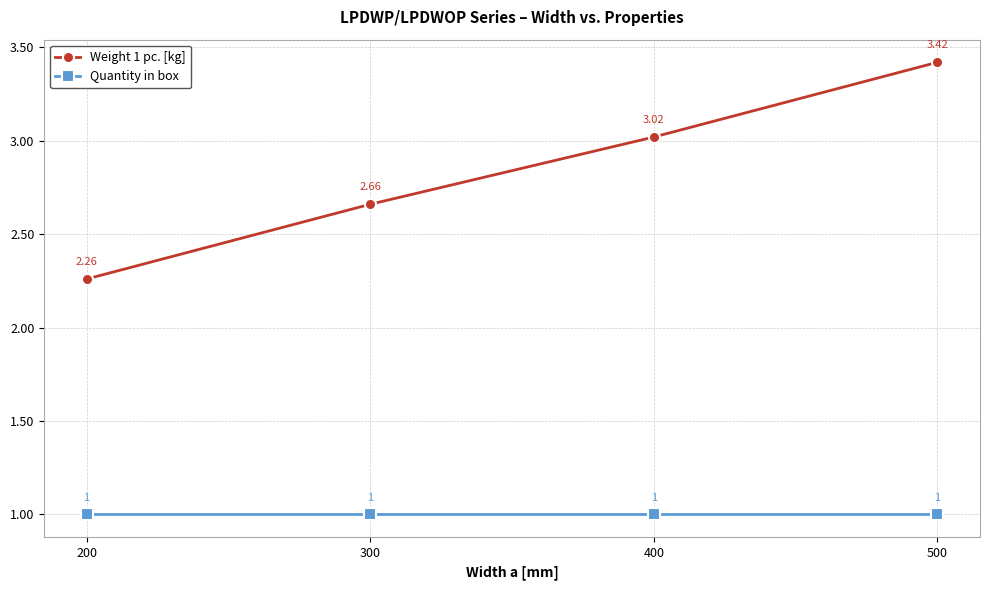

What is the minimum value shown in the chart?

1.0